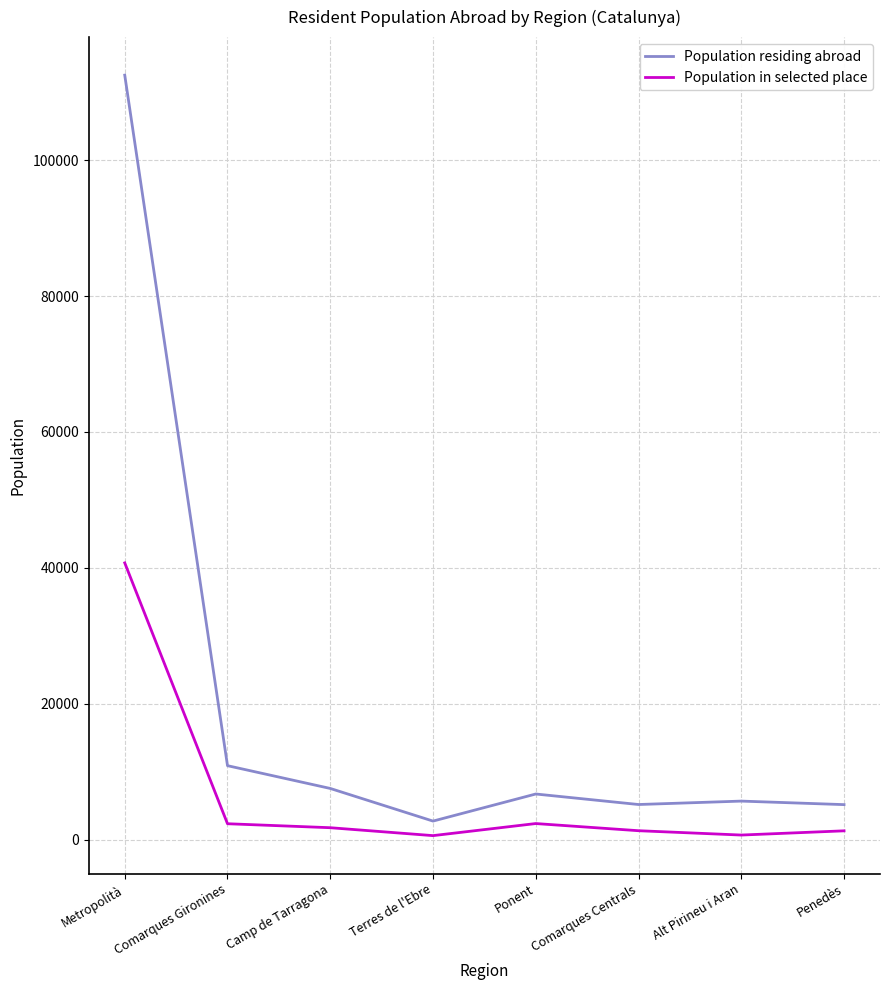

True or false: Population in selected place has a value of 682 at Alt Pirineu i Aran.

True